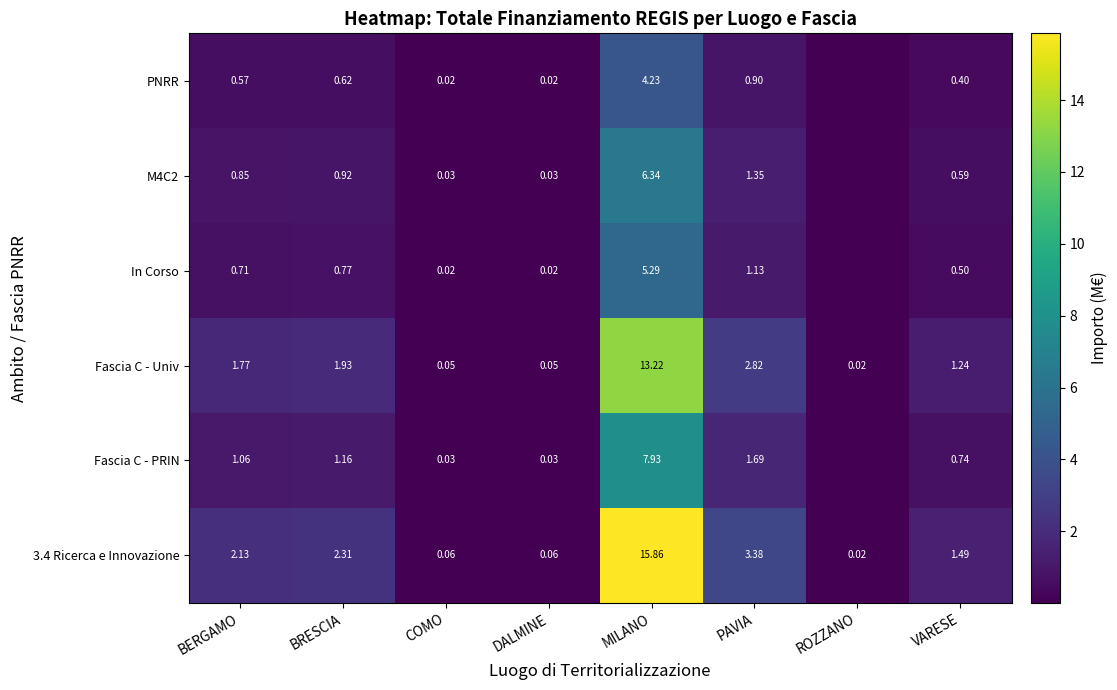

At which label does Fascia C - Univ reach its minimum?

ROZZANO